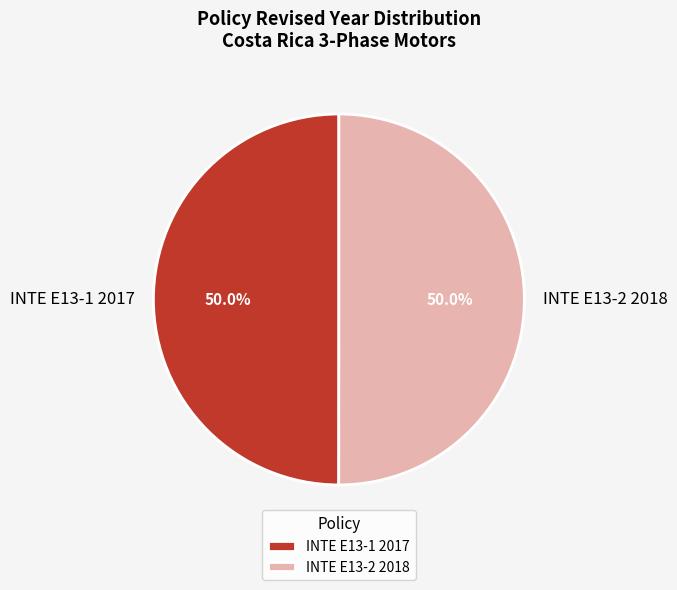

To the nearest percent, what percentage of the pie is INTE E13-1 2017?

50%